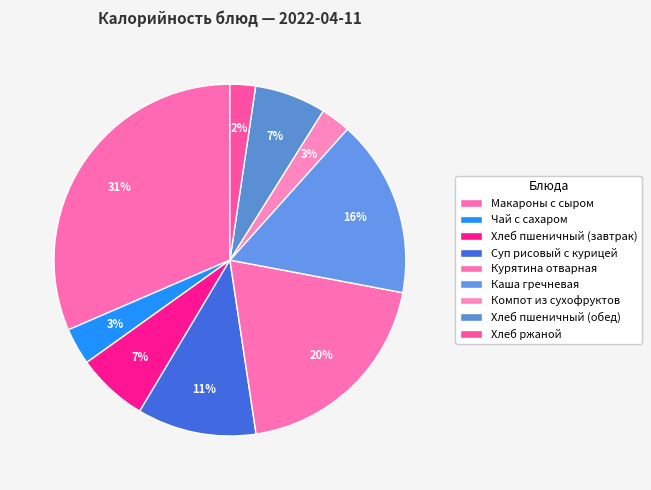

Which slice is the smallest?

Хлеб ржаной